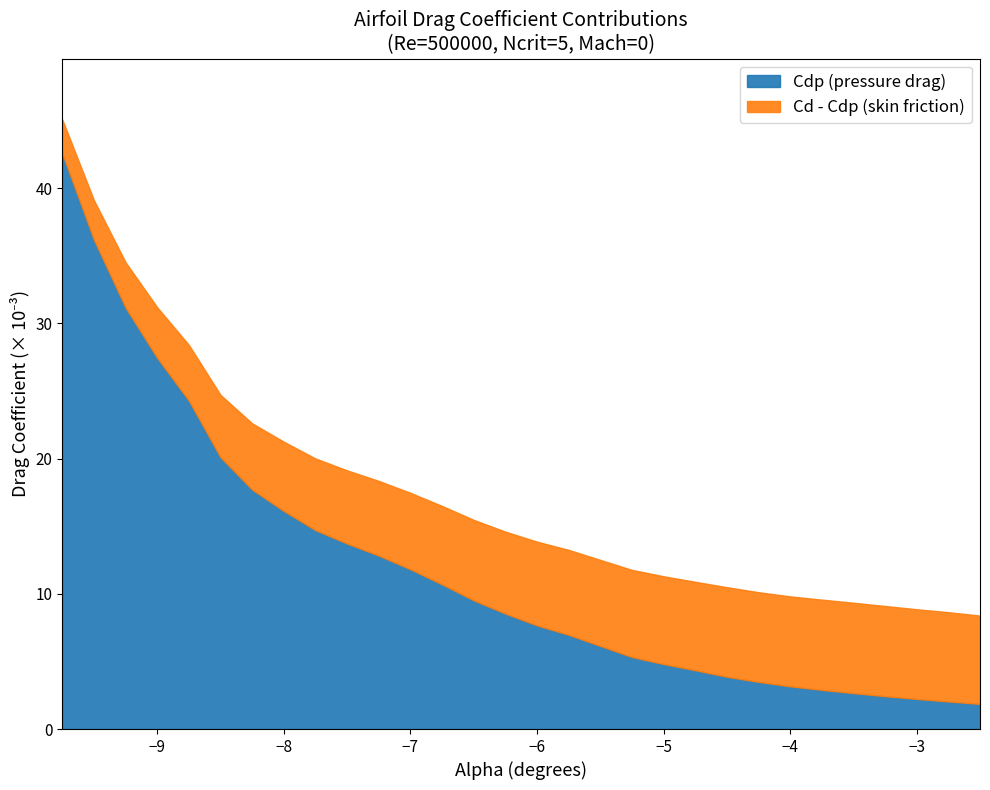

True or false: Cdp and Cd cross at least once.

False